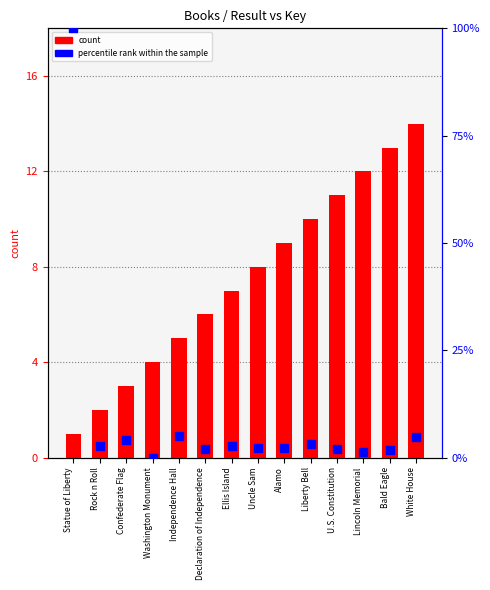

Which series has the largest total across all categories?

percentile rank within the sample